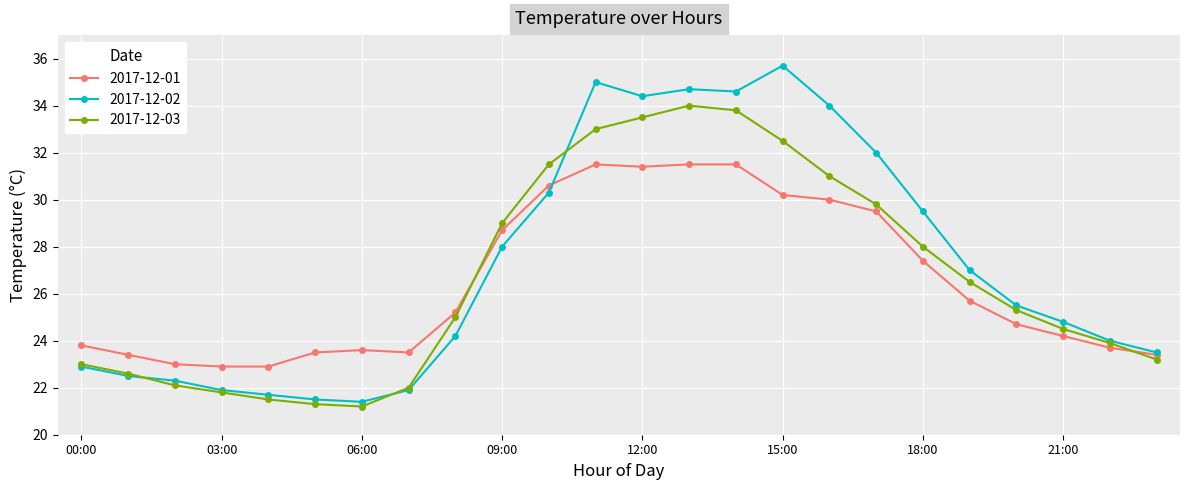

What are all the series names shown in the legend?

2017-12-01, 2017-12-02, 2017-12-03